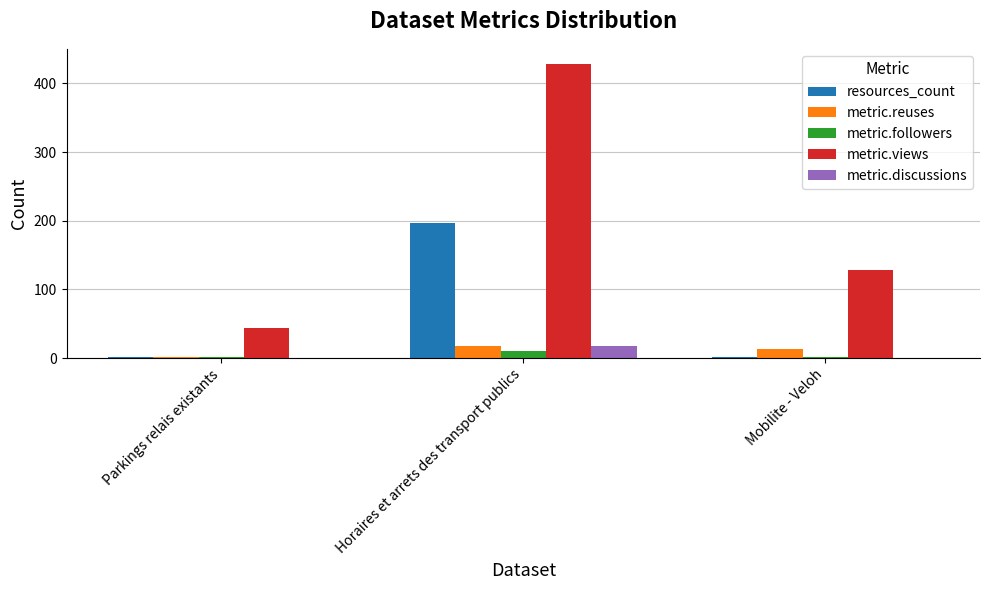

Which category has the highest value in the resources_count series?

Horaires et arrets des transport publics